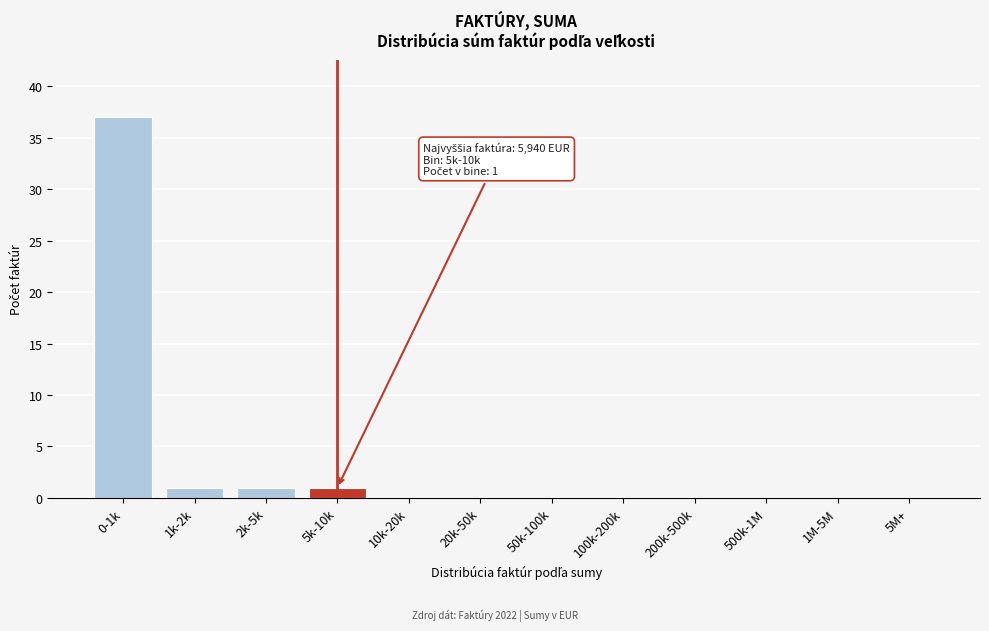

Reading left to right, transcribe all the data shown in this chart.

0-1k=37	1k-2k=1	2k-5k=1	5k-10k=1	10k-20k=0	20k-50k=0	50k-100k=0	100k-200k=0	200k-500k=0	500k-1M=0	1M-5M=0	5M+=0